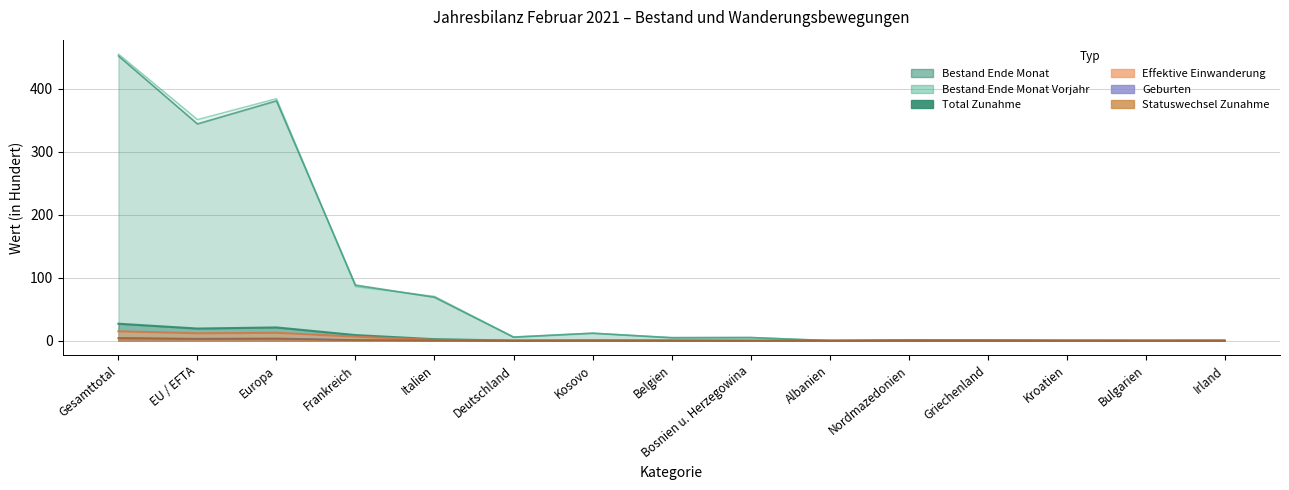

What is the approximate value of Bestand Ende Monat Vorjahr at Gesamttotal?

454.9